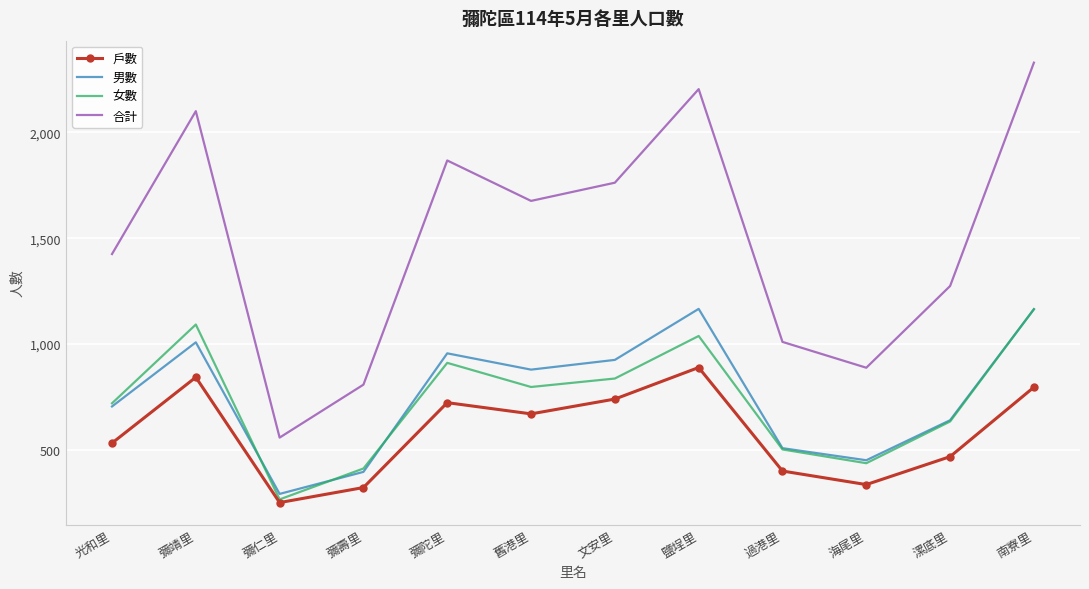

What is the difference between the 戶數 values at 南寮里 and 彌仁里?

545